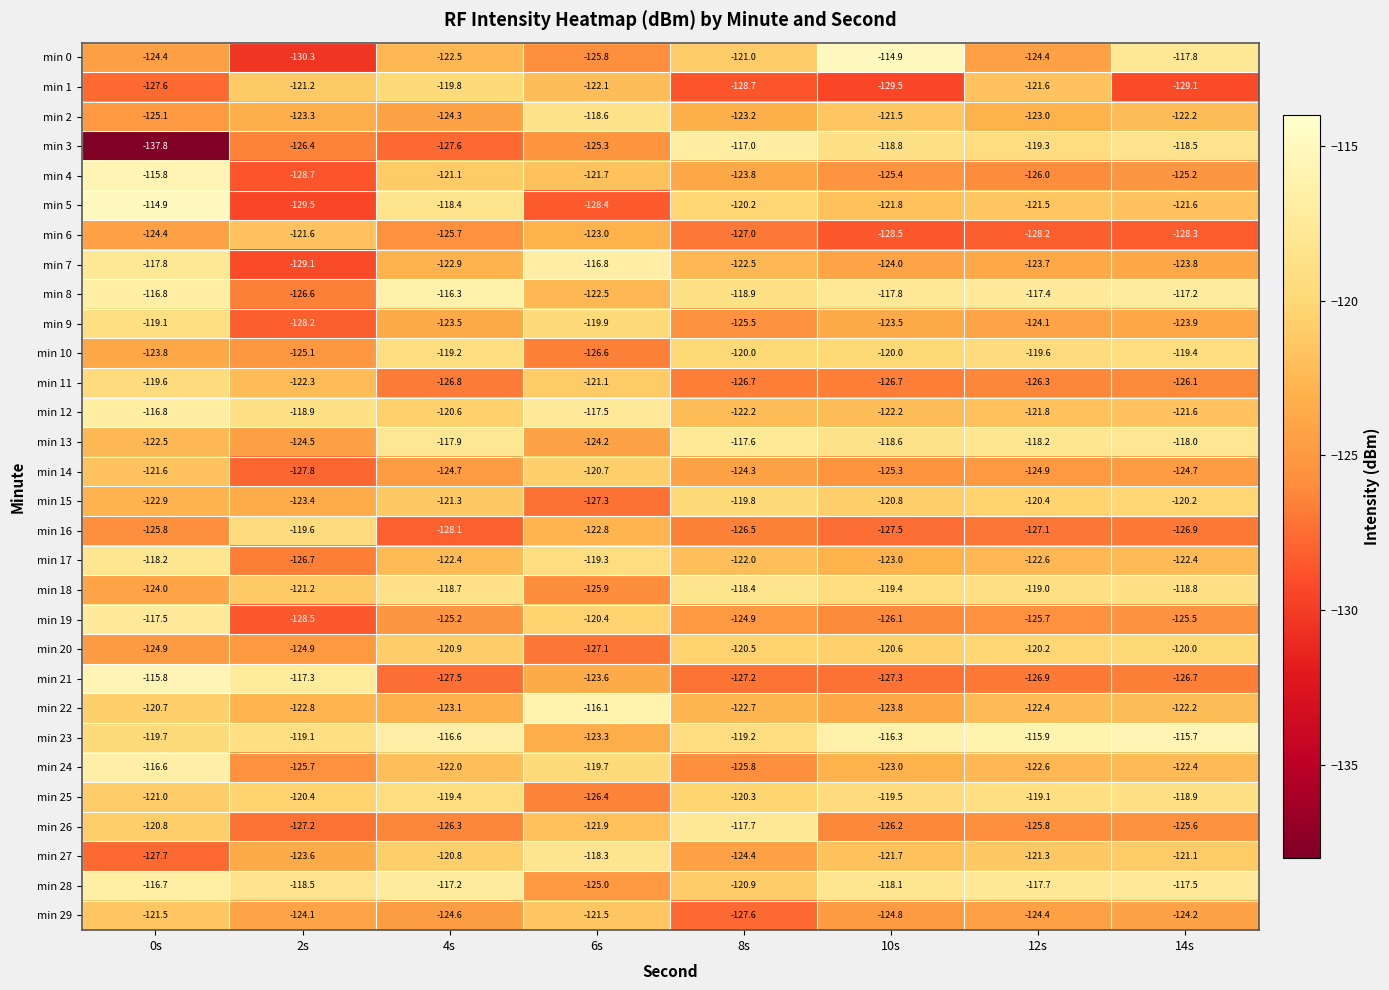

What value does the min 11 series have at 6s?

-121.1